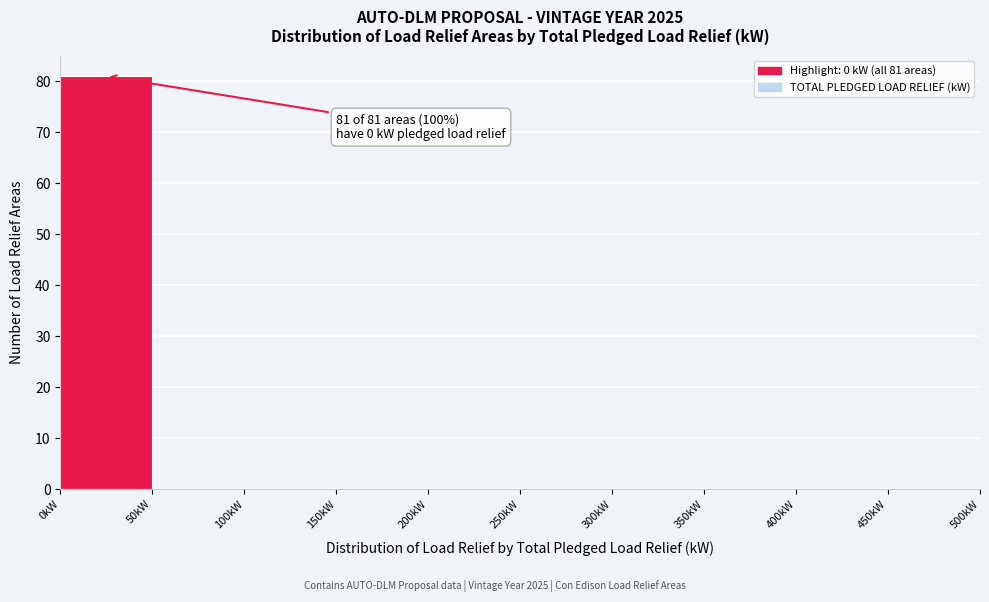

Over which range of the x-axis is the bar tallest?

0 to 50